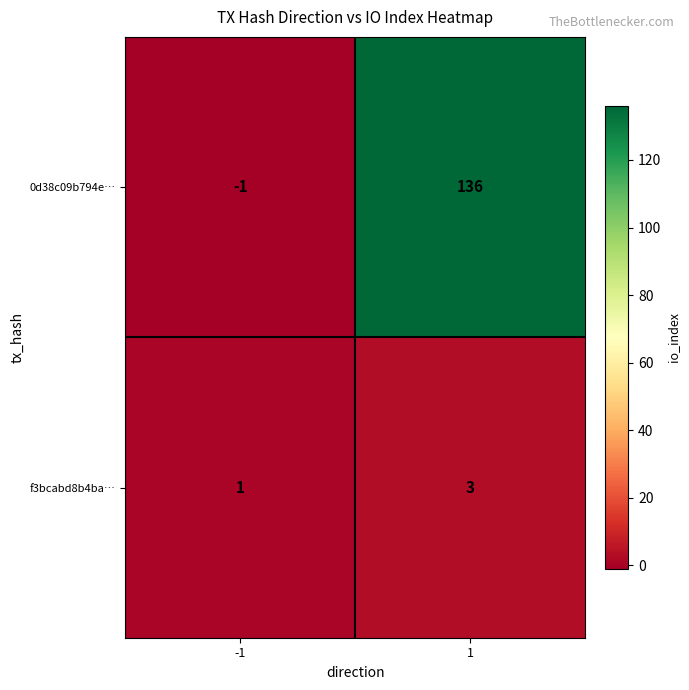

What is the spread (max minus min) of values at 1?

133